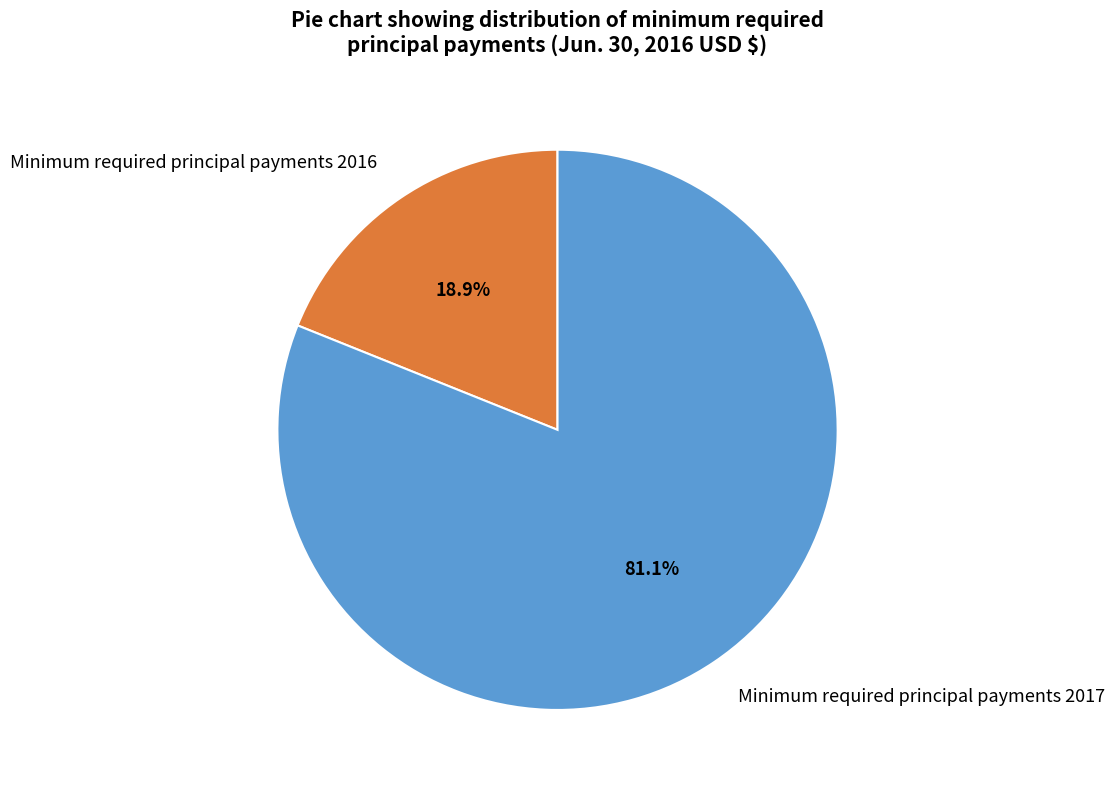

Combined, do Minimum required principal payments 2016 and Minimum required principal payments 2017 account for over 50%?

Yes